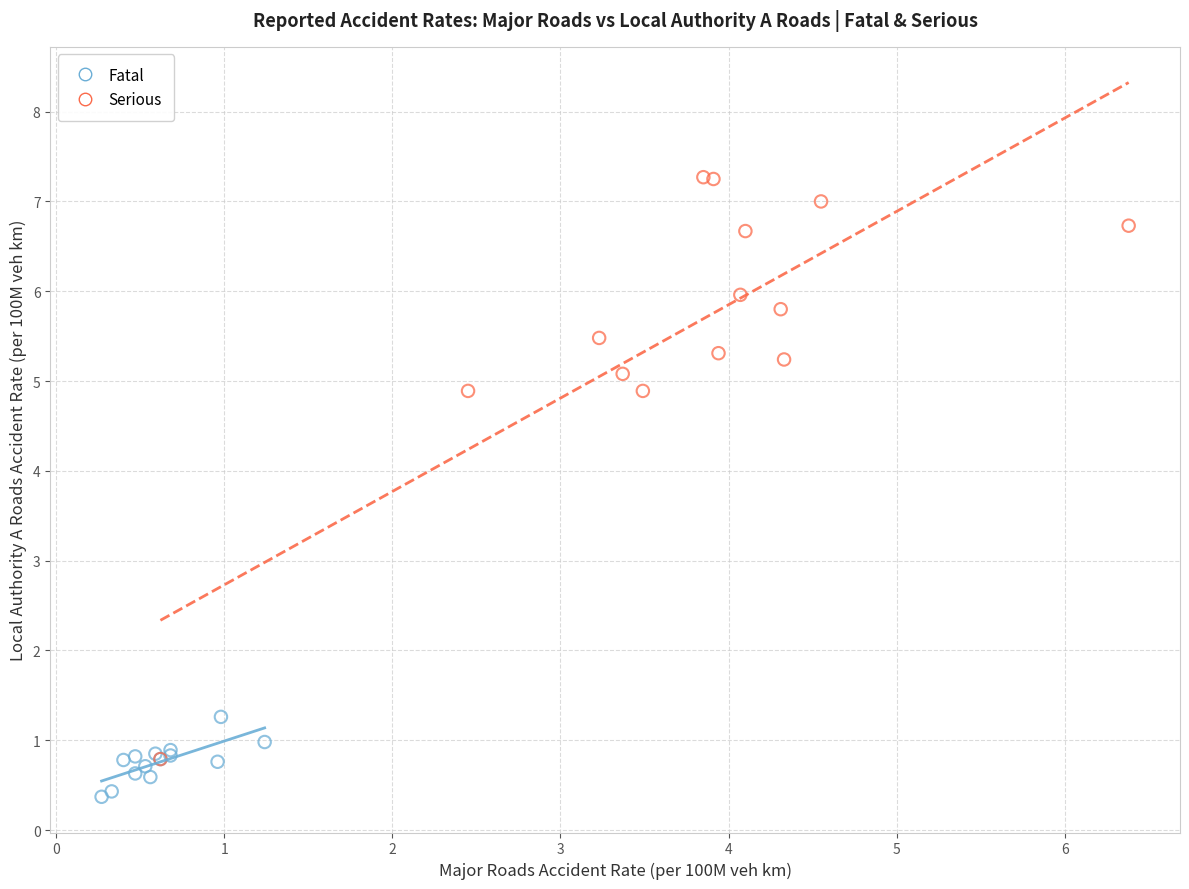

Which series reaches the minimum Y coordinate?

Fatal